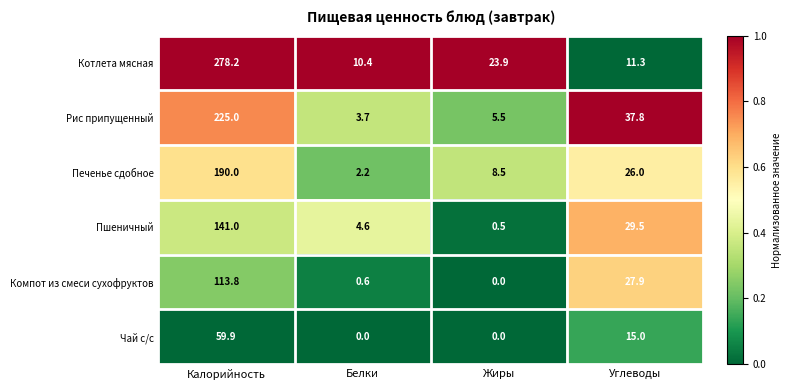

At which label does Котлета мясная reach its peak?

Калорийность